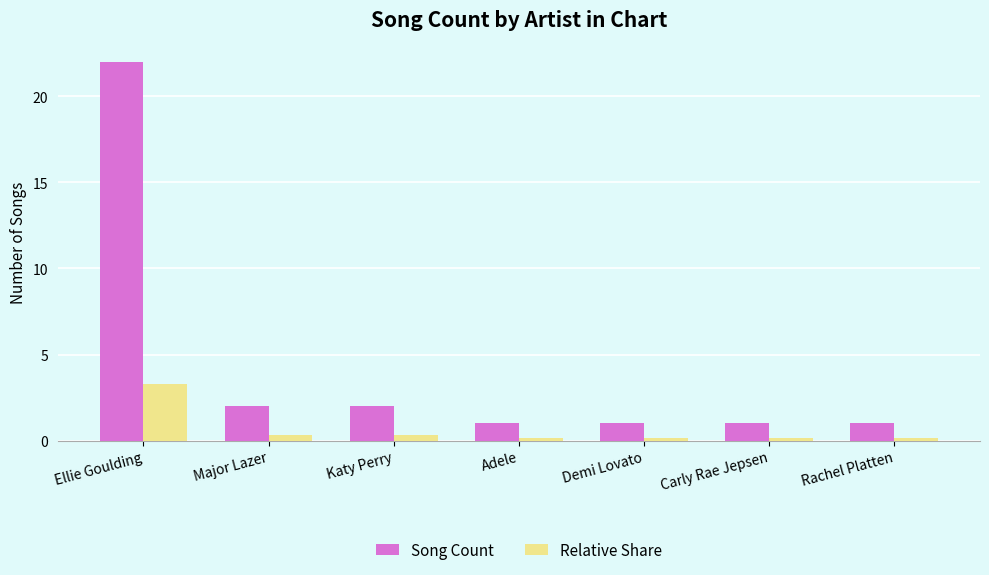

Is it true that Song Count equals 1.0 at Carly Rae Jepsen?

True